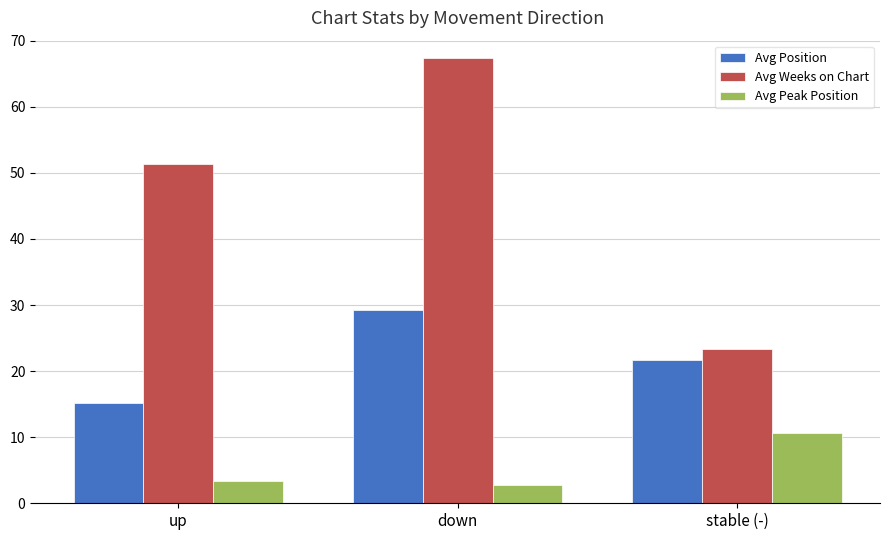

How many data points in Avg Peak Position are above 3?

2